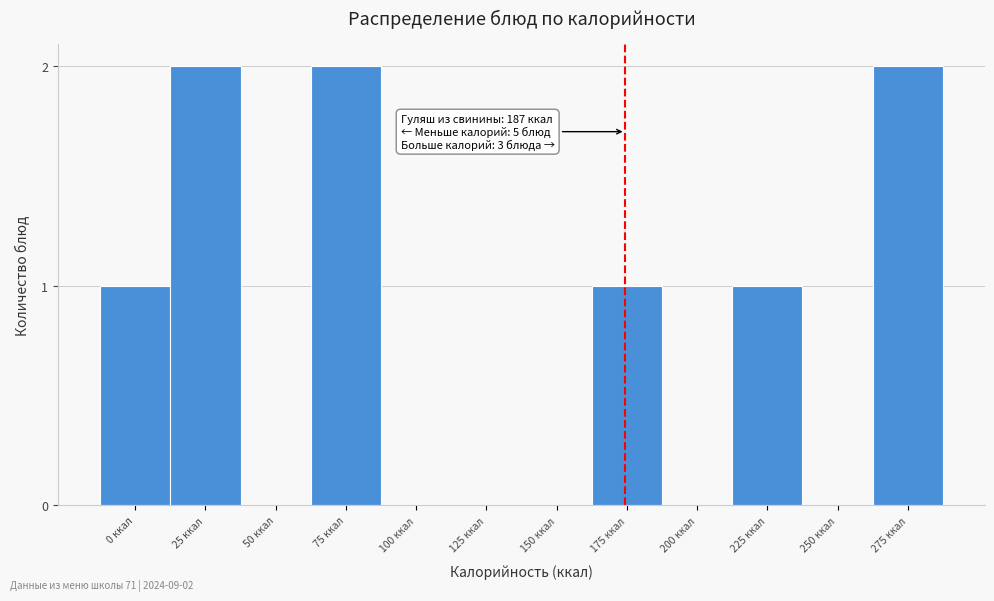

Reading left to right, extract all data points from this chart.

0 ккал=1	25 ккал=2	50 ккал=0	75 ккал=2	100 ккал=0	125 ккал=0	150 ккал=0	175 ккал=1	200 ккал=0	225 ккал=1	250 ккал=0	275 ккал=2